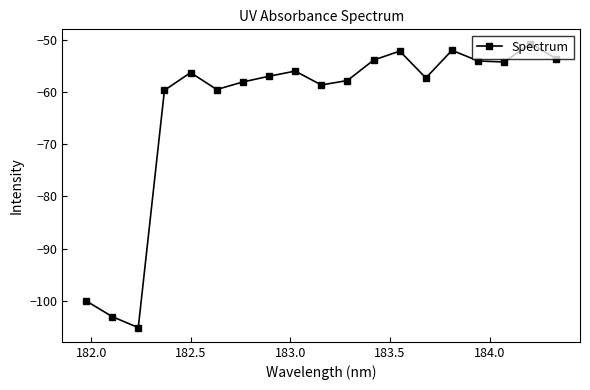

What is the value of the 9th point from the left?

-56.0